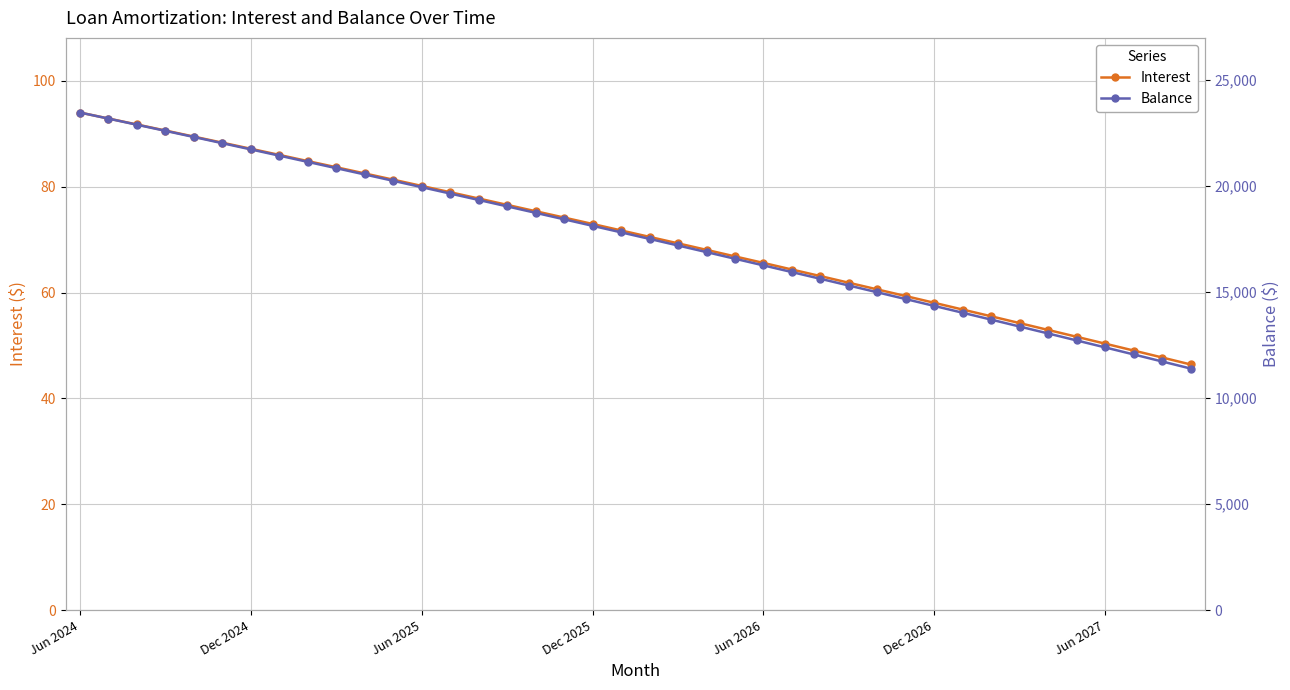

True or false: Interest has a value of 50.4 at Jun 2027.

True